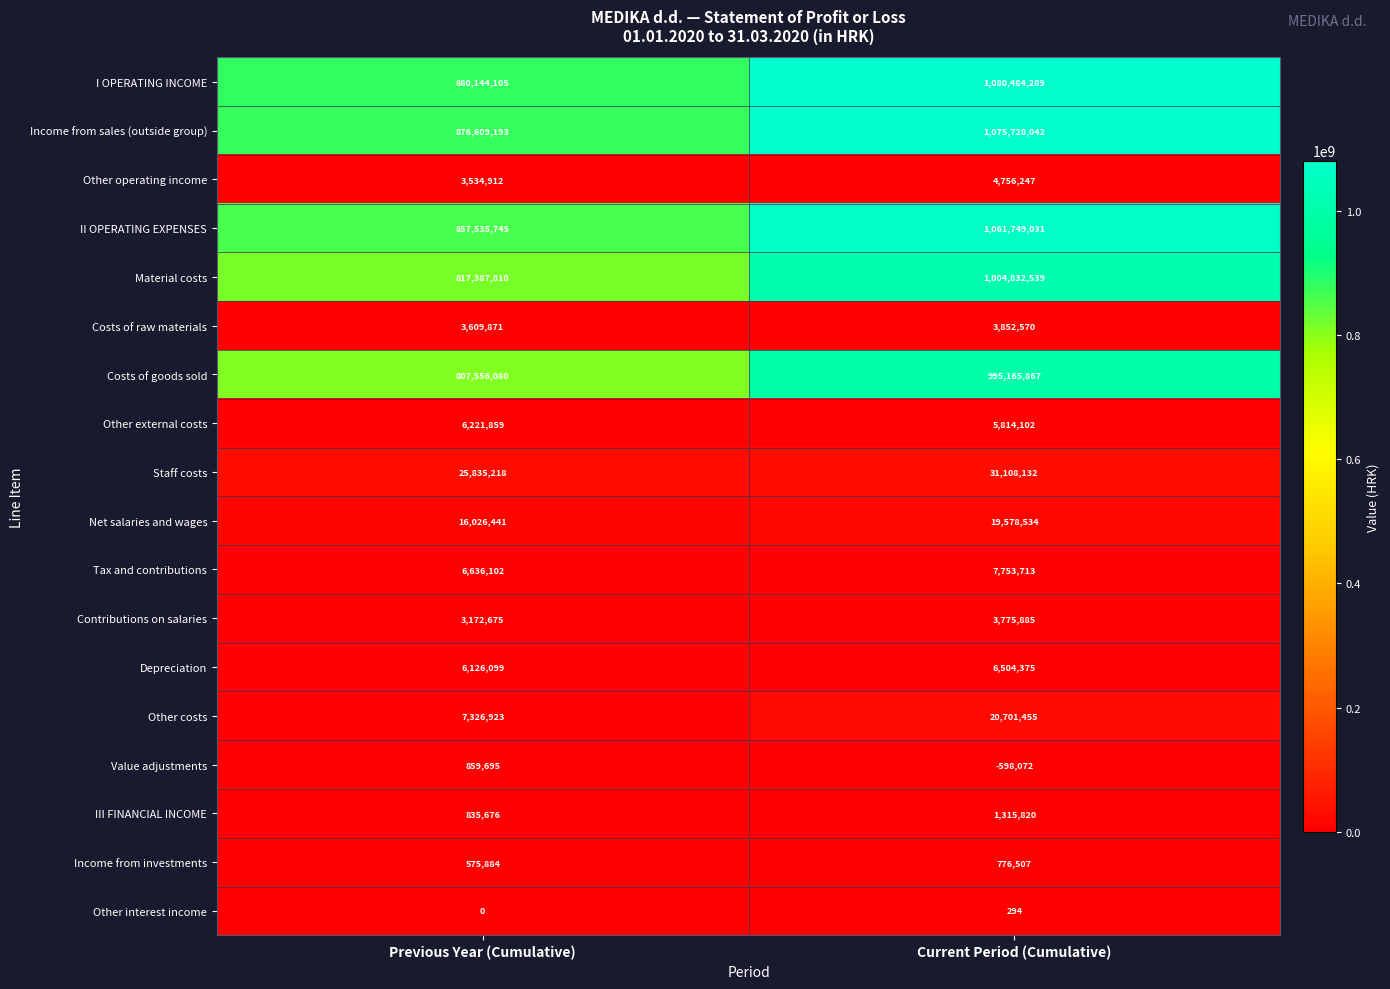

Which series changed the most between Previous Year (Cumulative) and Current Period (Cumulative)?

II OPERATING EXPENSES